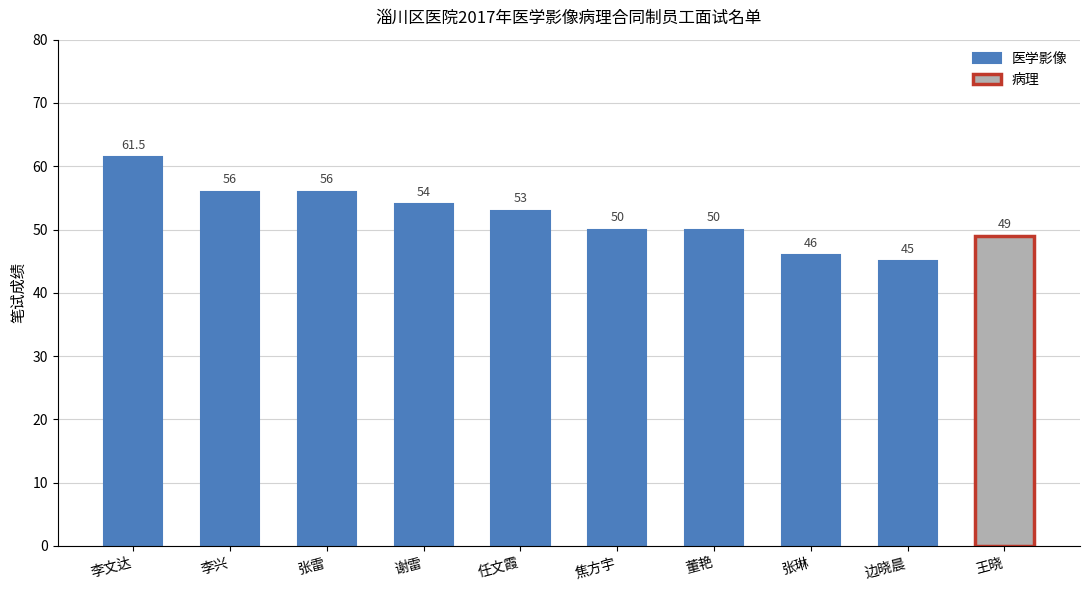

List the labels in order of value, smallest first.

边晓晨, 张琳, 王晓, 焦方宇, 董艳, 任文霞, 谢雷, 李兴, 张雷, 李文达